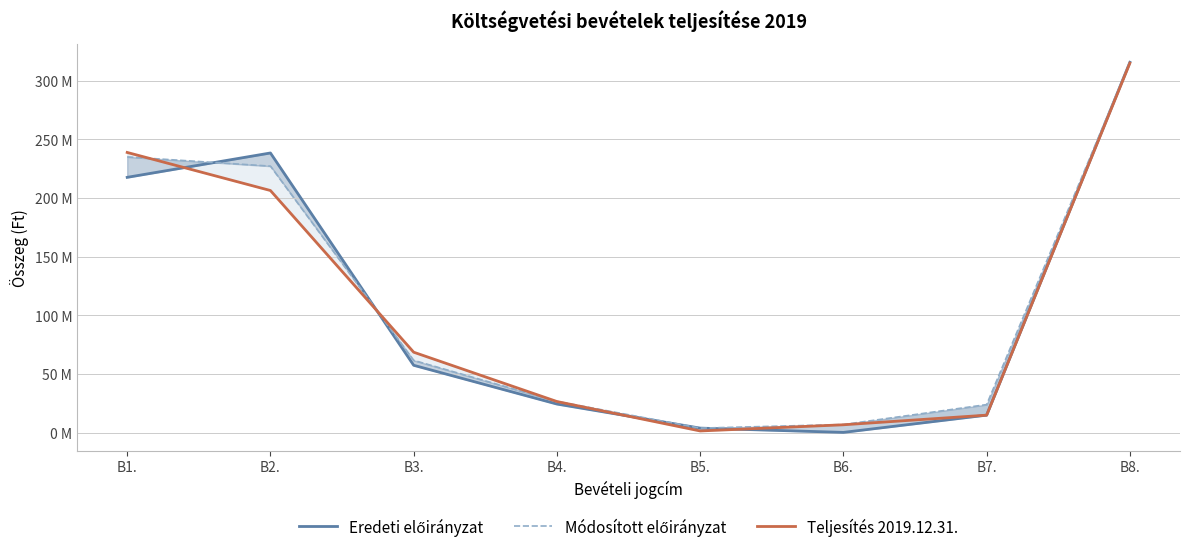

Which category has the highest value in the Eredeti előirányzat series?

B8.